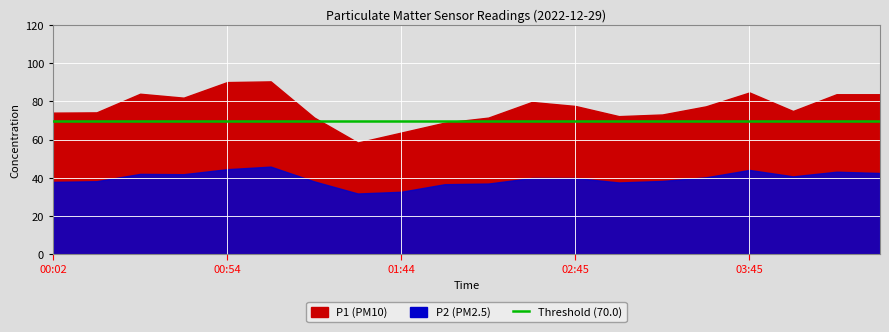

True or false: P2 has a value of 41.9 at 00:41.

True